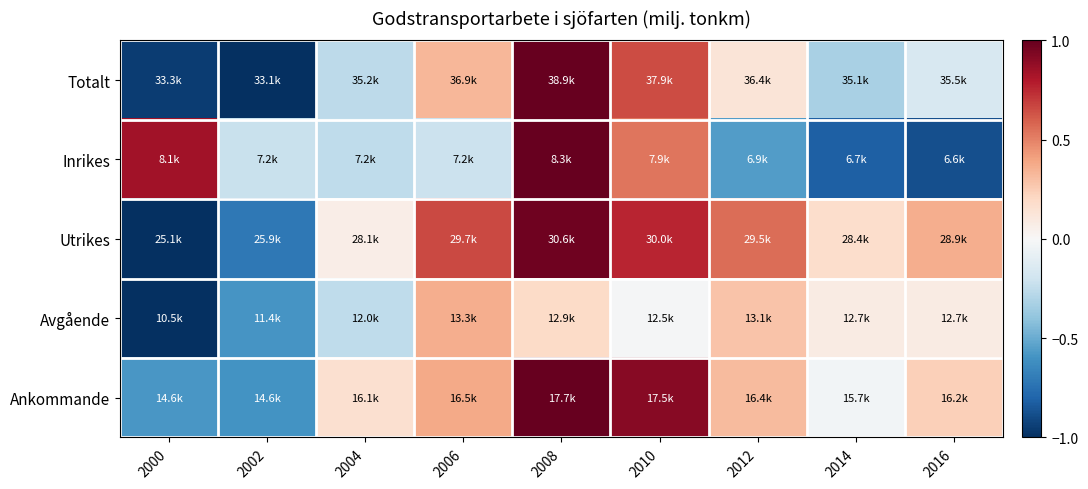

Reading left to right, extract all data points from this chart.

Totalt: 2000=-1.0	2002=-1.0	2004=-0.3	2006=0.3	2008=1.0	2010=0.7	2012=0.1	2014=-0.3	2016=-0.2
Inrikes: 2000=0.8	2002=-0.2	2004=-0.3	2006=-0.2	2008=1.0	2010=0.5	2012=-0.6	2014=-0.8	2016=-0.9
Utrikes: 2000=-1.0	2002=-0.7	2004=0.1	2006=0.7	2008=1.0	2010=0.8	2012=0.6	2014=0.2	2016=0.4
Avgående: 2000=-1.0	2002=-0.6	2004=-0.3	2006=0.4	2008=0.2	2010=-0.0	2012=0.3	2014=0.1	2016=0.1
Ankommande: 2000=-0.6	2002=-0.6	2004=0.2	2006=0.4	2008=1.0	2010=0.9	2012=0.3	2014=-0.0	2016=0.2